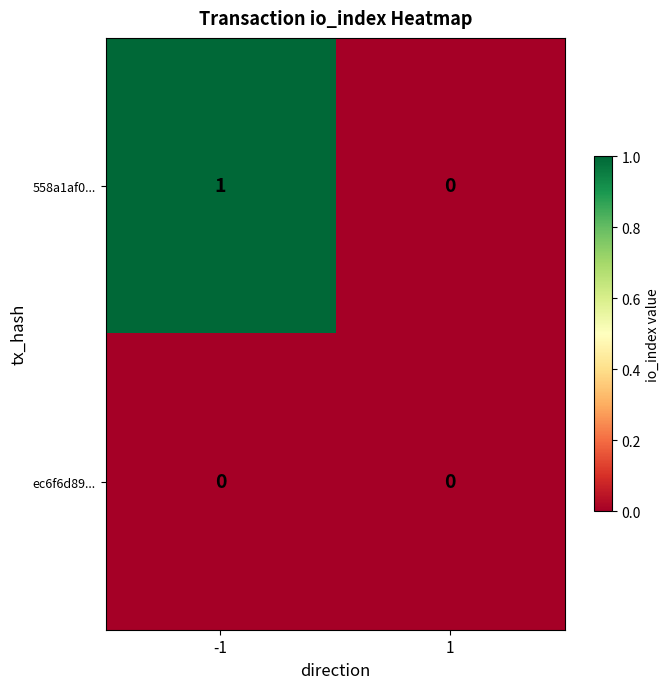

Rank the series at -1 from lowest to highest value.

ec6f6d89..., 558a1af0...